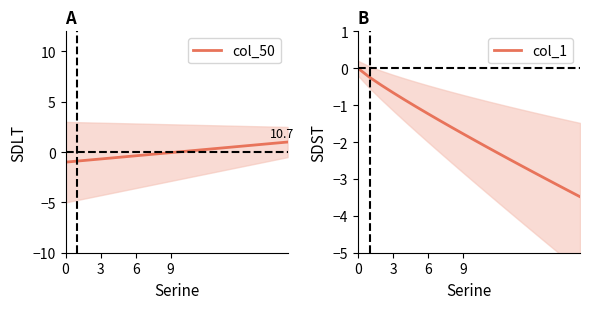

What is the lowest value of the col_50 series?

-1.0